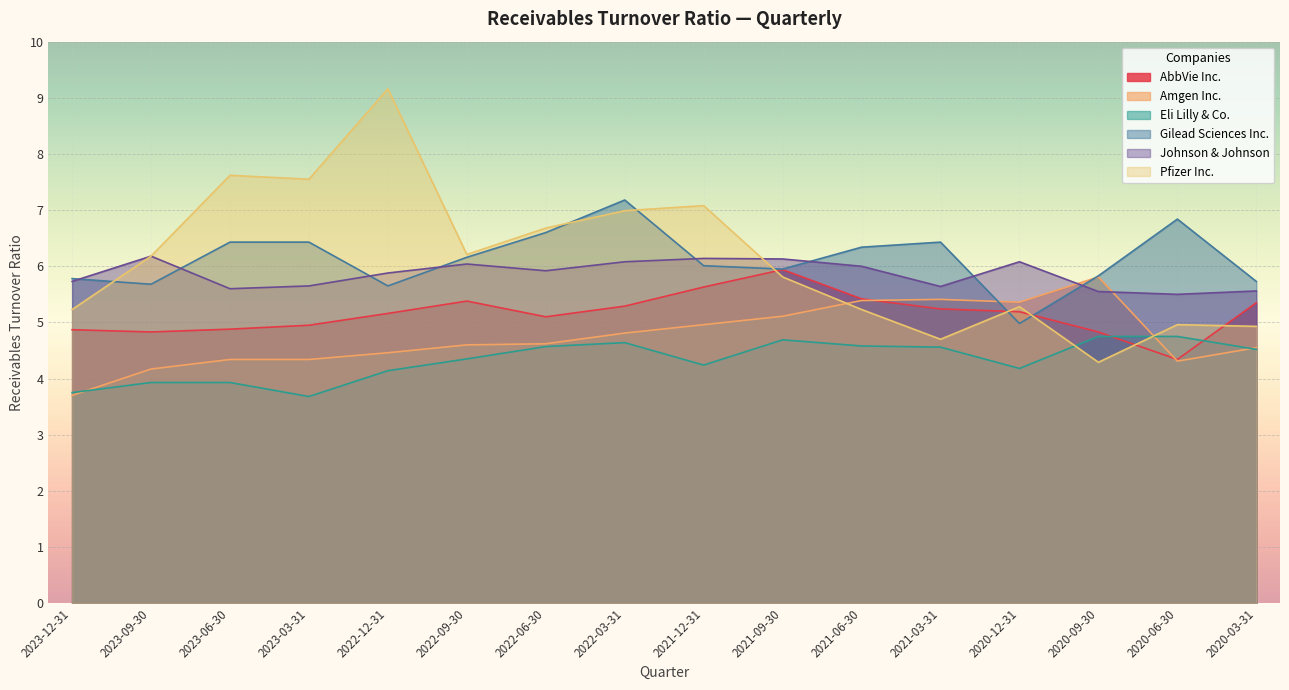

In Gilead Sciences Inc., how many points are higher than both neighbors (excluding endpoints)?

3